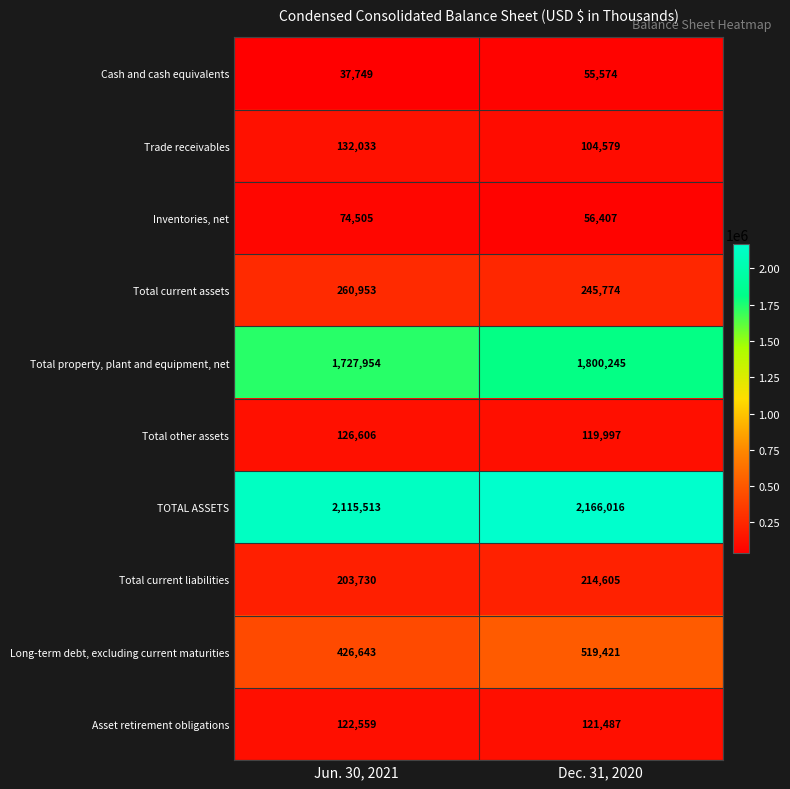

Which category has the highest value in the Cash and cash equivalents series?

Dec. 31, 2020